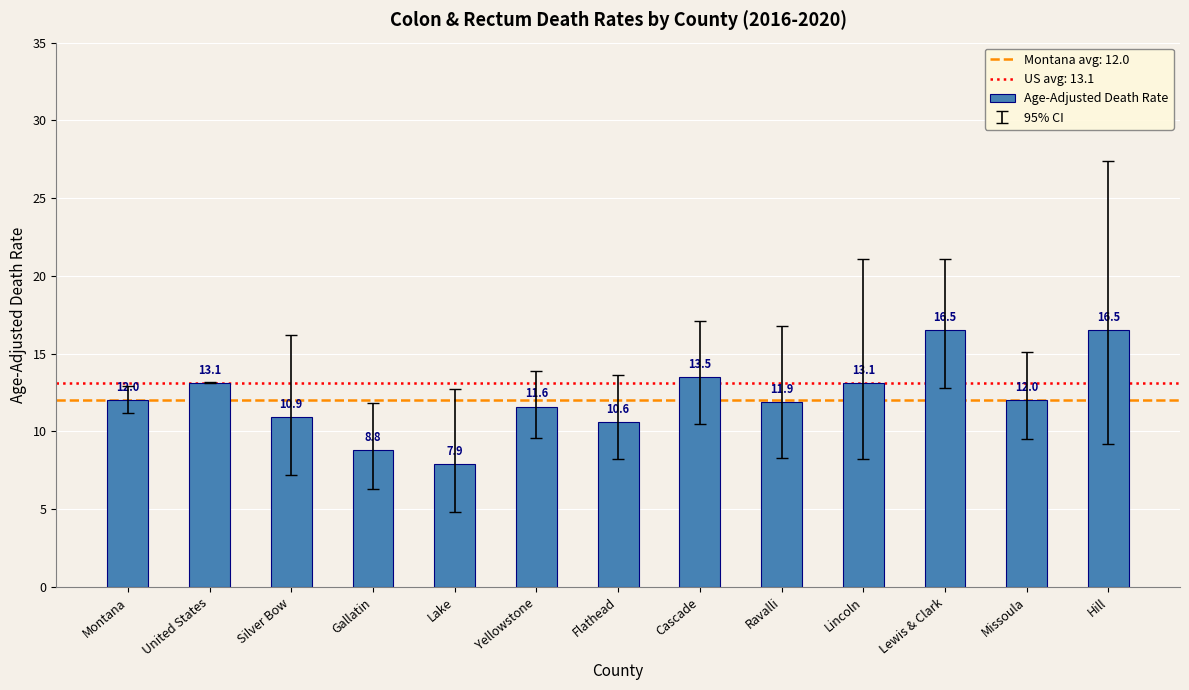

Between Yellowstone and Lake, which is larger?

Yellowstone